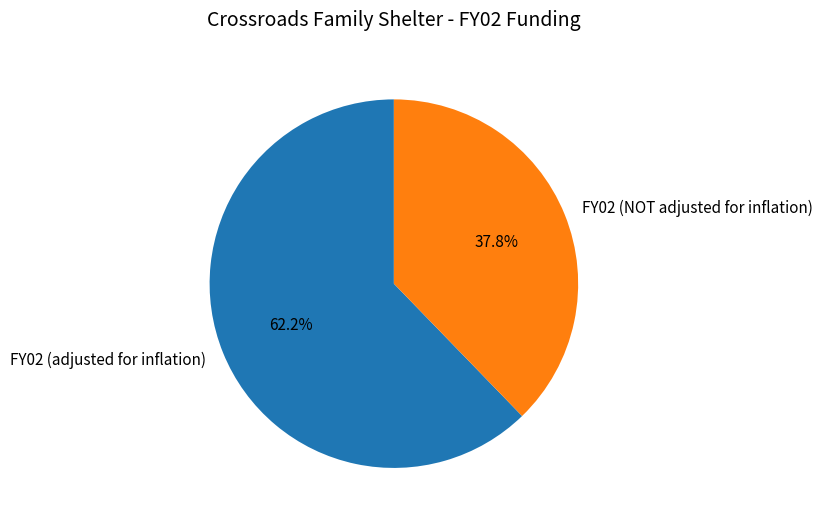

Is there any slice that represents more than half of the pie?

Yes